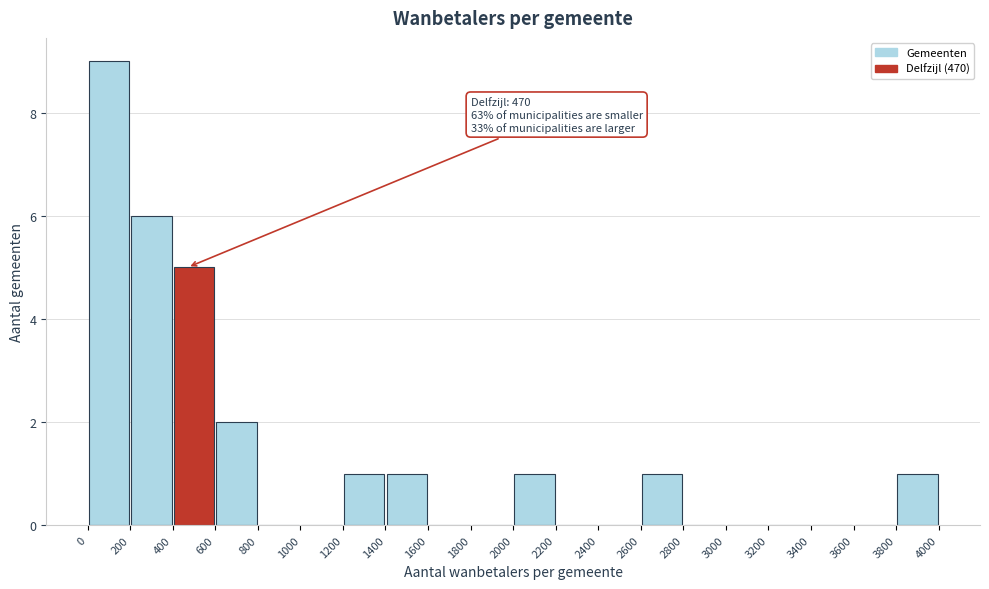

Which range on the x-axis has the tallest bar?

0 to 200